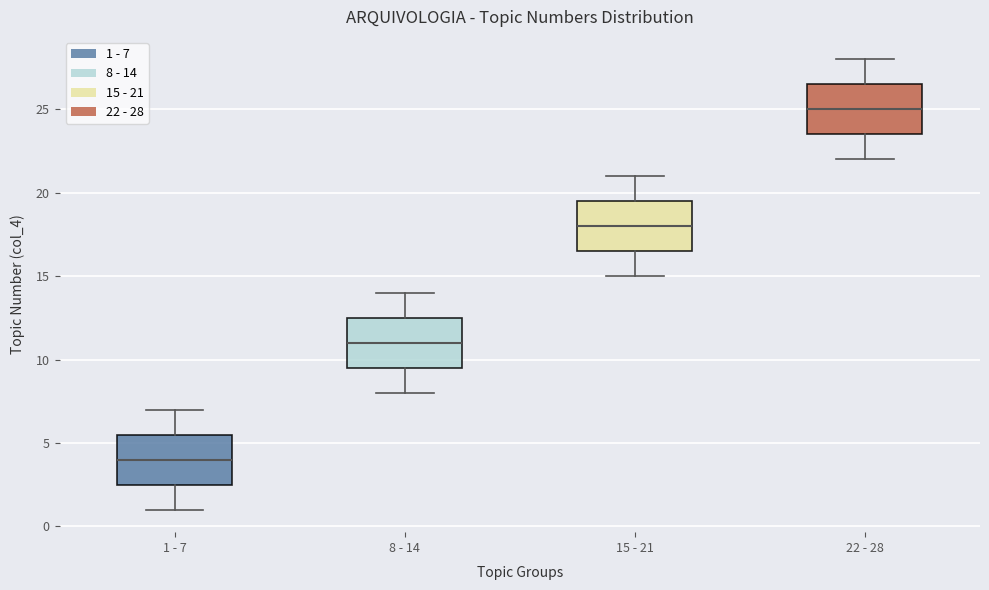

Reading left to right, transcribe this box plot: for each box, give where its median line is, the range the box spans, and where its two whiskers end, as read against the y-axis. The values are not printed on the chart, so give them approximately, as read against the axis.

1 - 7: median 4.0, box 2.5 to 5.5, whiskers 1.0 to 7.0
8 - 14: median 11.0, box 9.5 to 12.5, whiskers 8.0 to 14.0
15 - 21: median 18.0, box 16.5 to 19.5, whiskers 15.0 to 21.0
22 - 28: median 25.0, box 23.5 to 26.5, whiskers 22.0 to 28.0